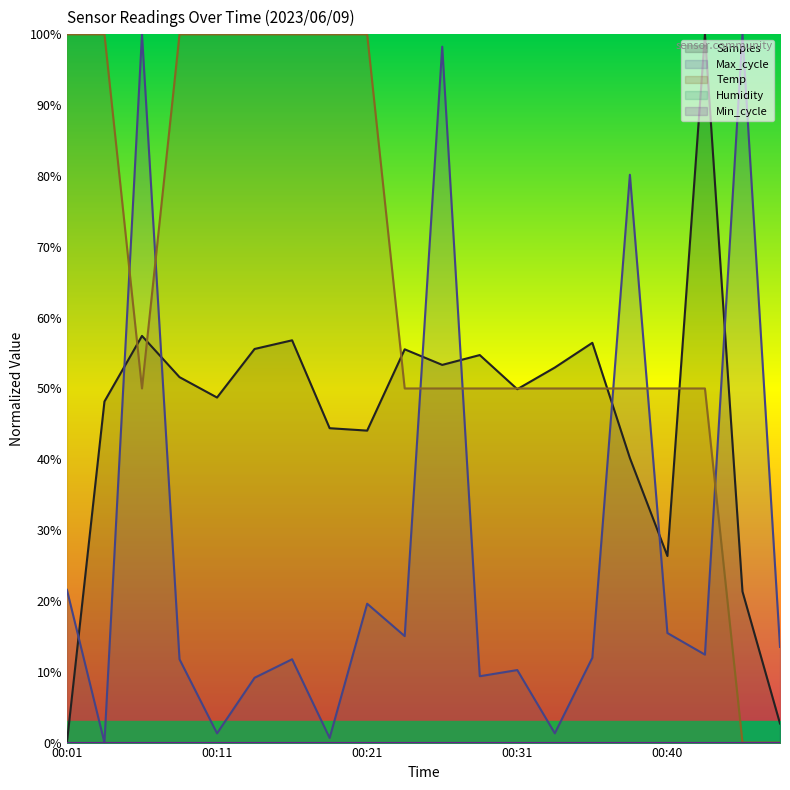

At which label does Samples first exceed 51?

00:06